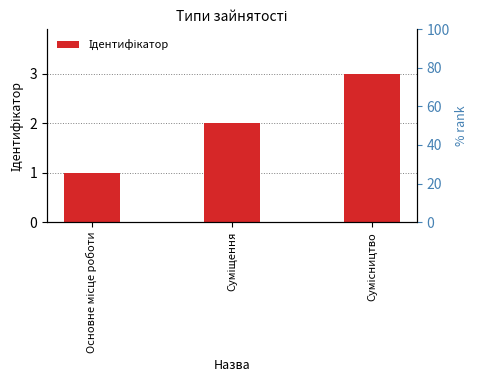

List the labels in order of value, largest first.

Сумісництво, Суміщення, Основне місце роботи